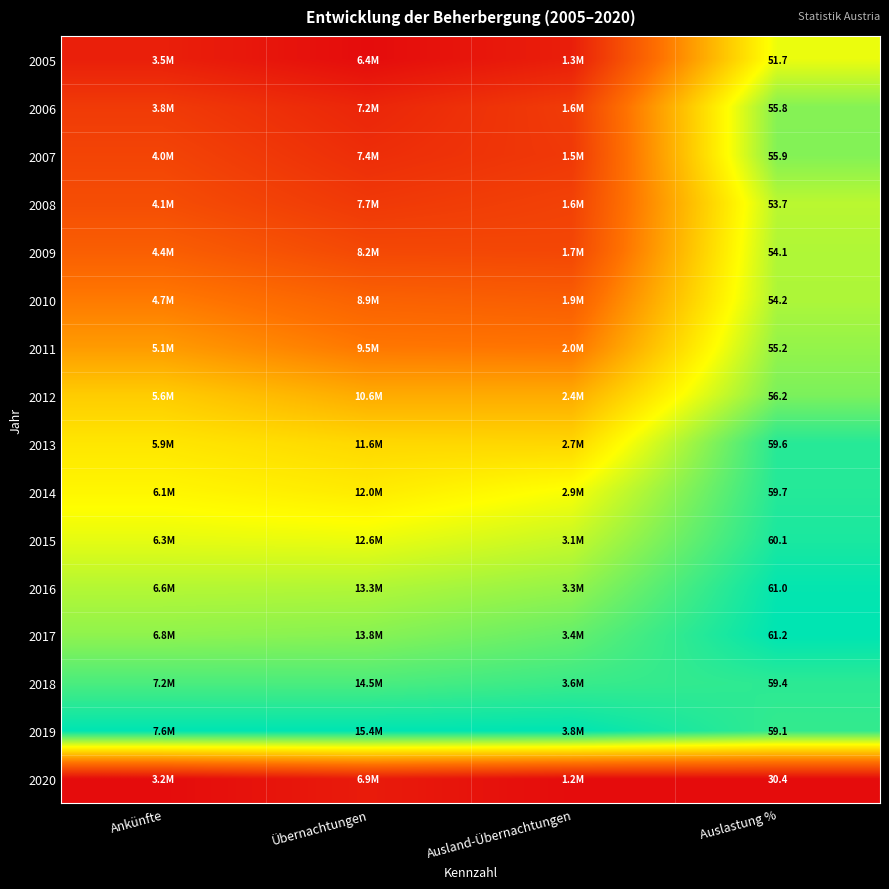

At how many categories does at least one series exceed 0?

4